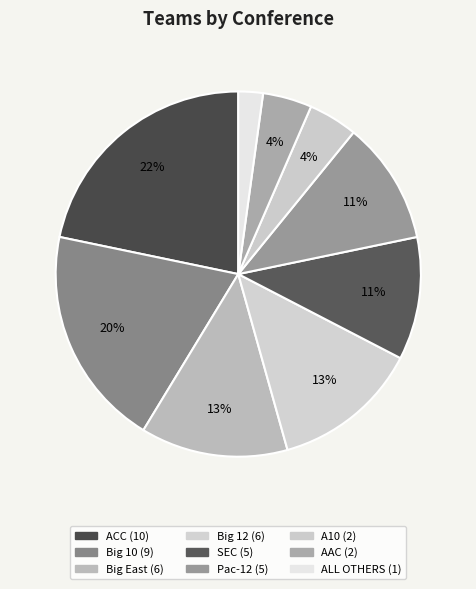

How many segments does this pie chart have?

9